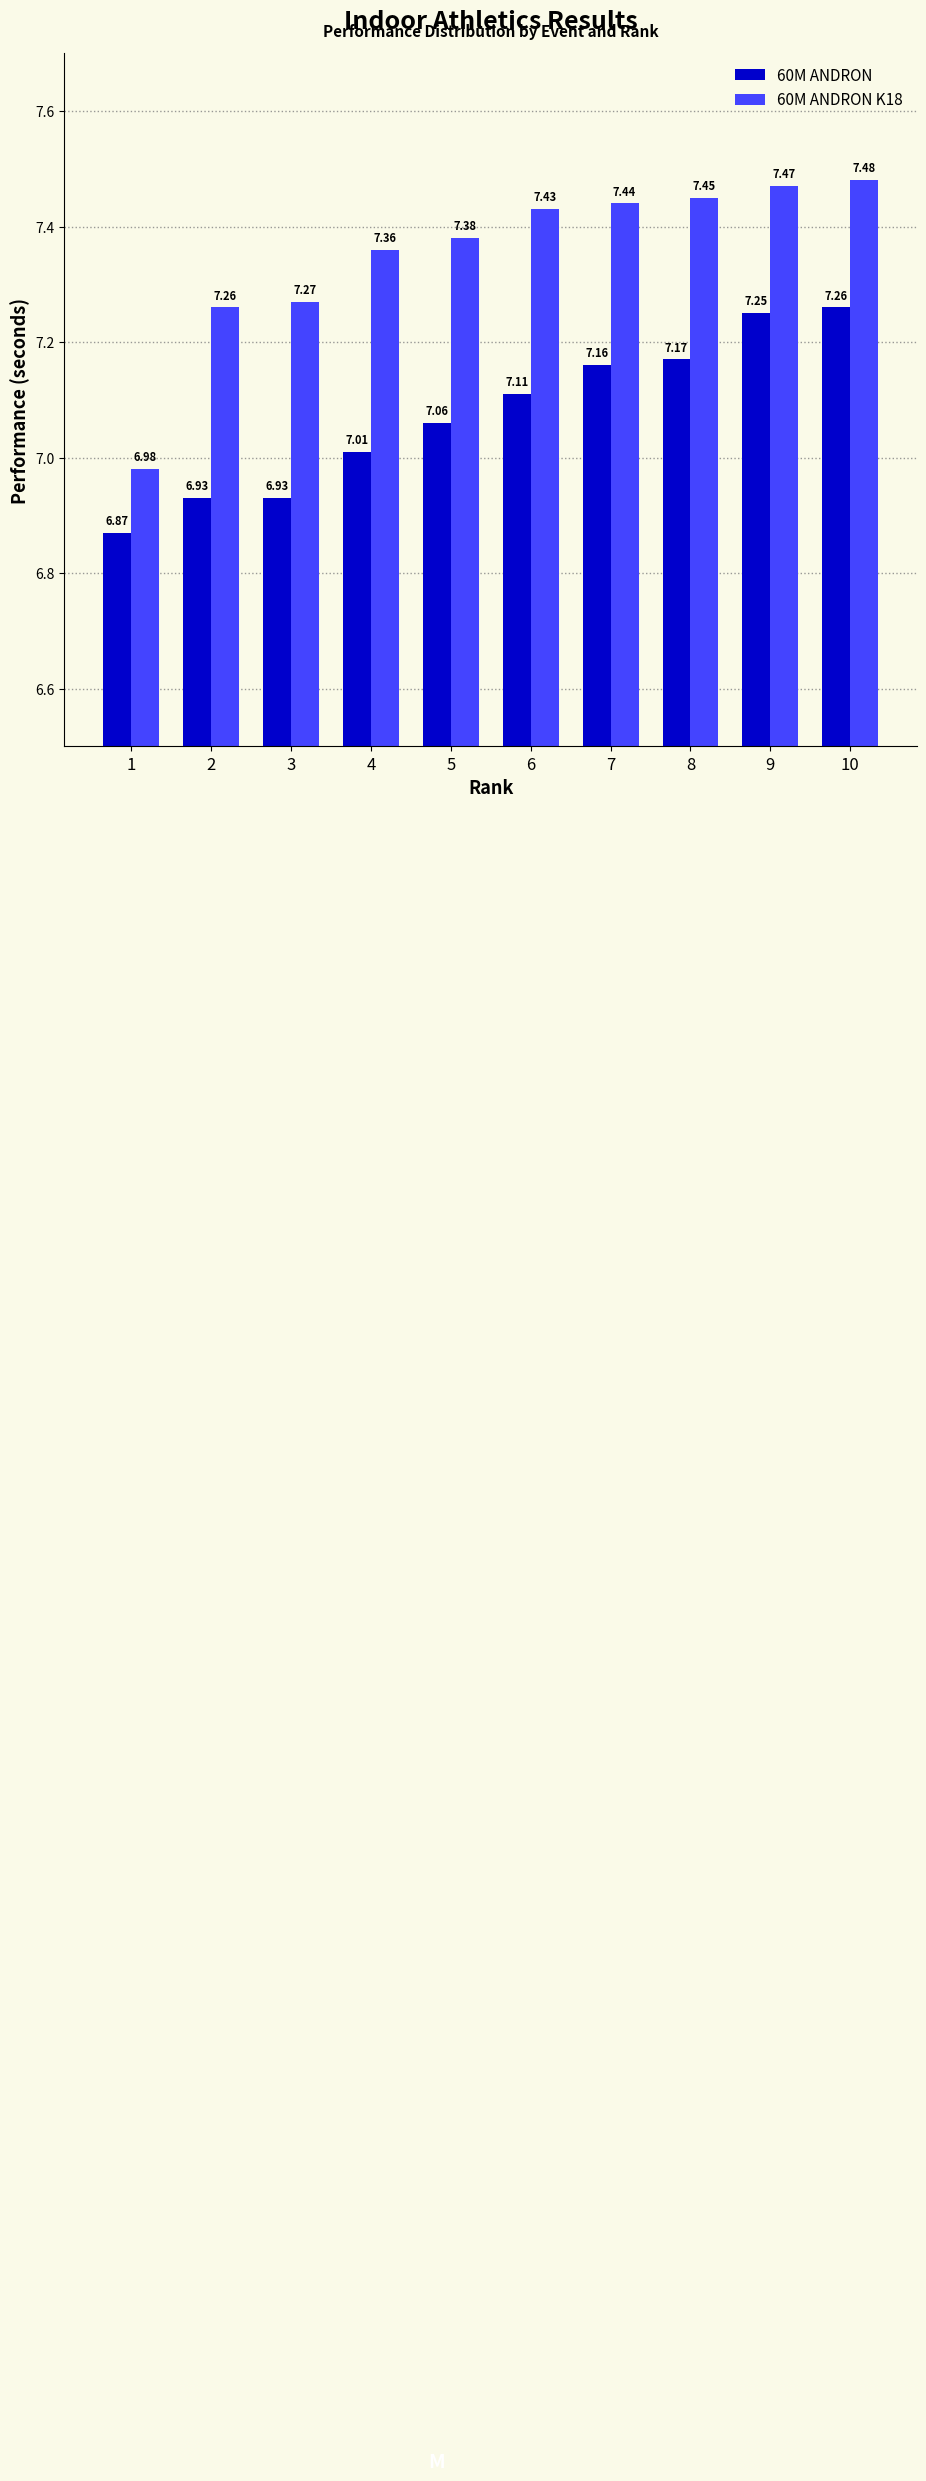

Which series has the largest range (max minus min)?

60M ANDRON K18